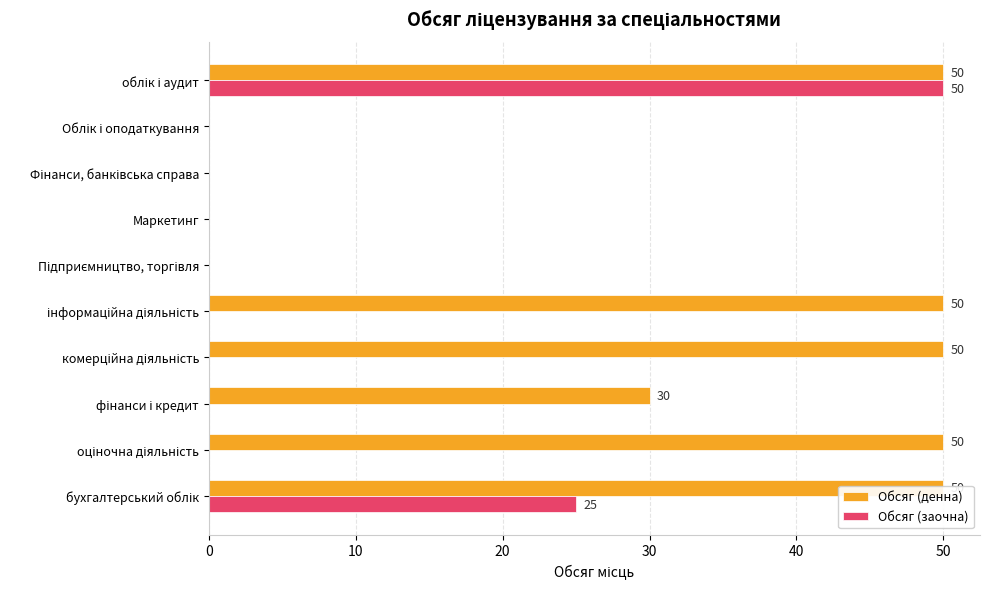

Rank the series by their maximum value, from lowest to highest.

Обсяг (денна), Обсяг (заочна)